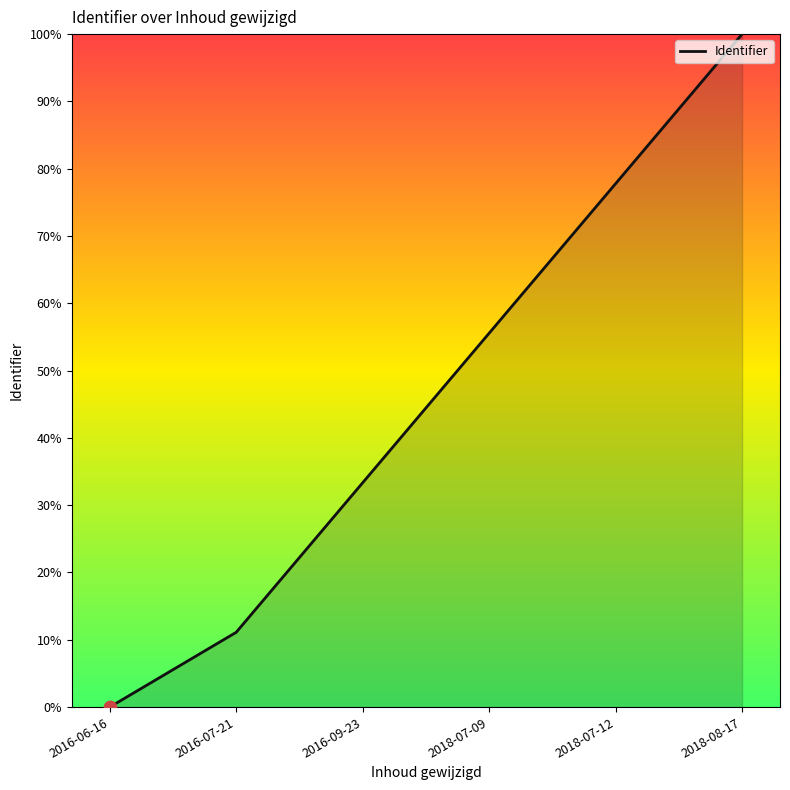

Between 2016-06-16 and 2018-07-12, which is larger?

2018-07-12